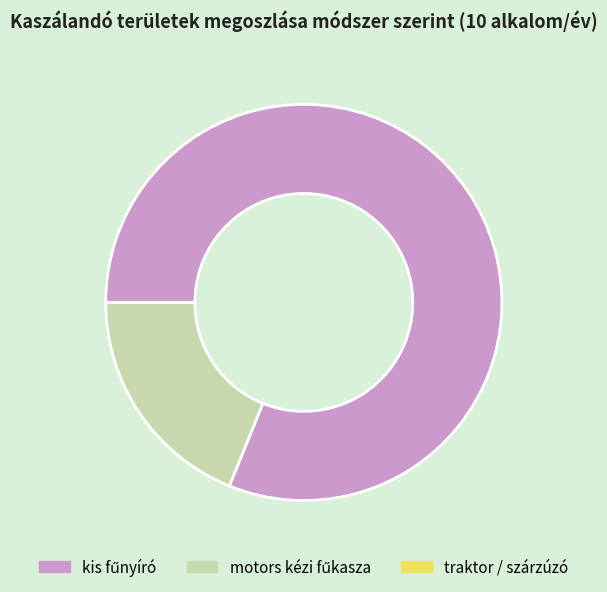

Does any single category account for the majority?

Yes